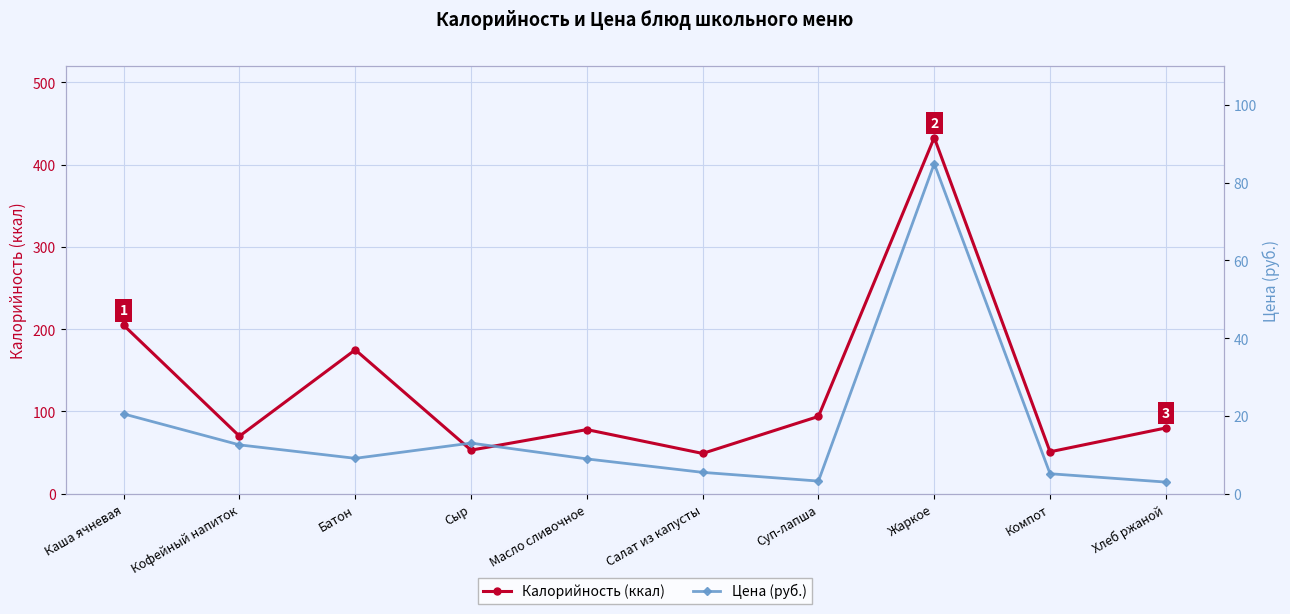

The Калорийность (ккал) series shows 316.6 at Каша ячневая. True or false?

False